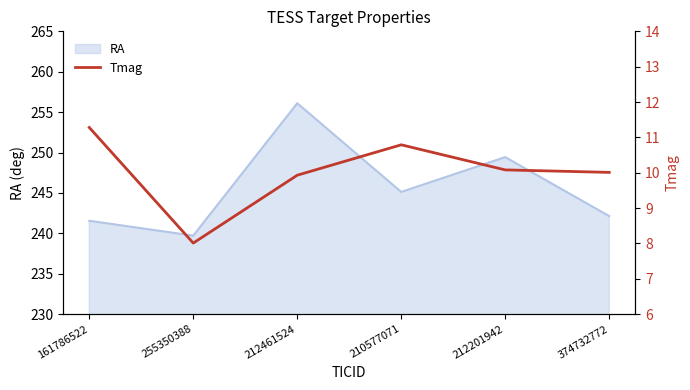

Count the number of values greater than 10.

4